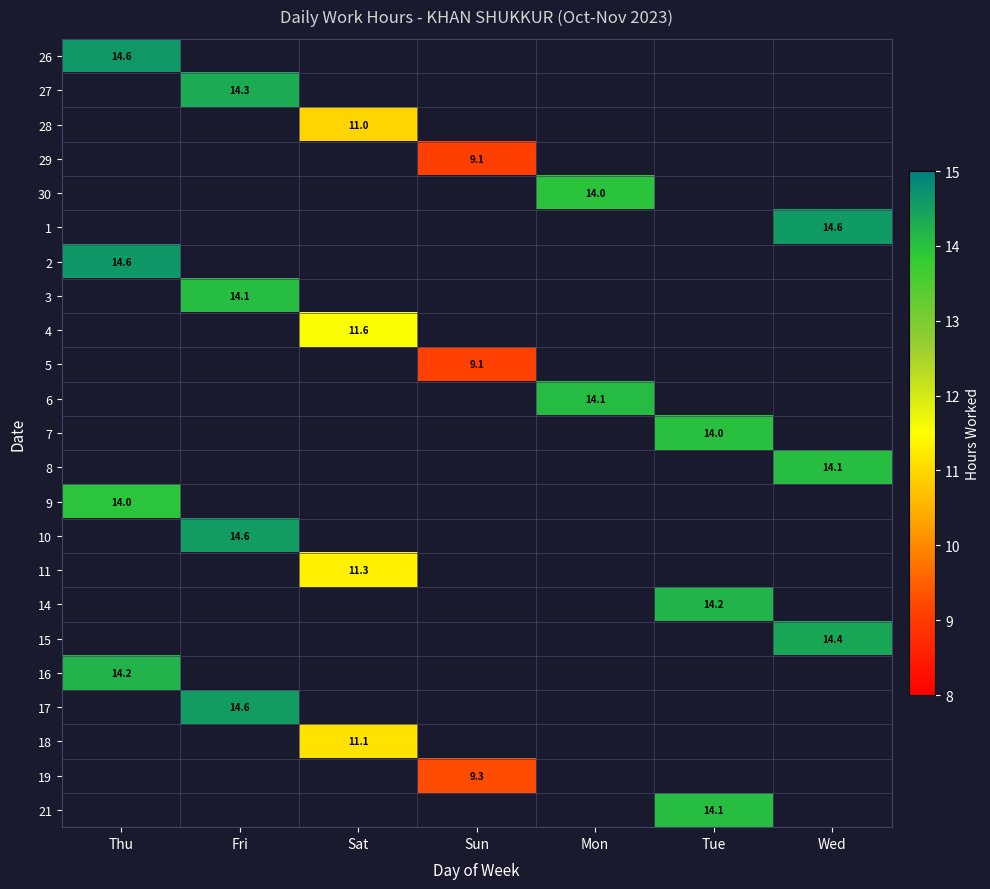

Which category has the lowest value across all series?

Sun